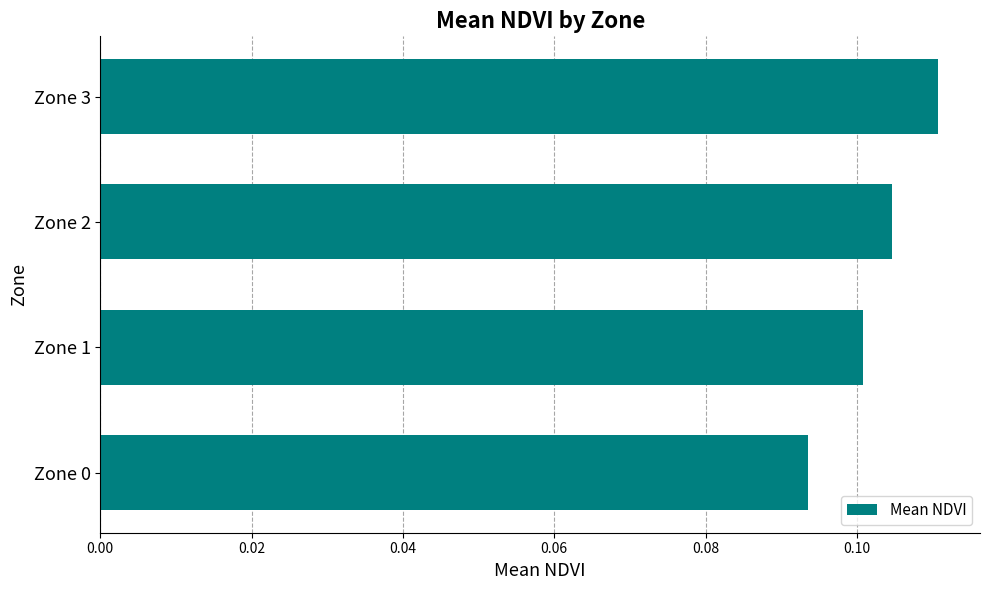

List the labels in order of value, largest first.

Zone 3, Zone 2, Zone 1, Zone 0